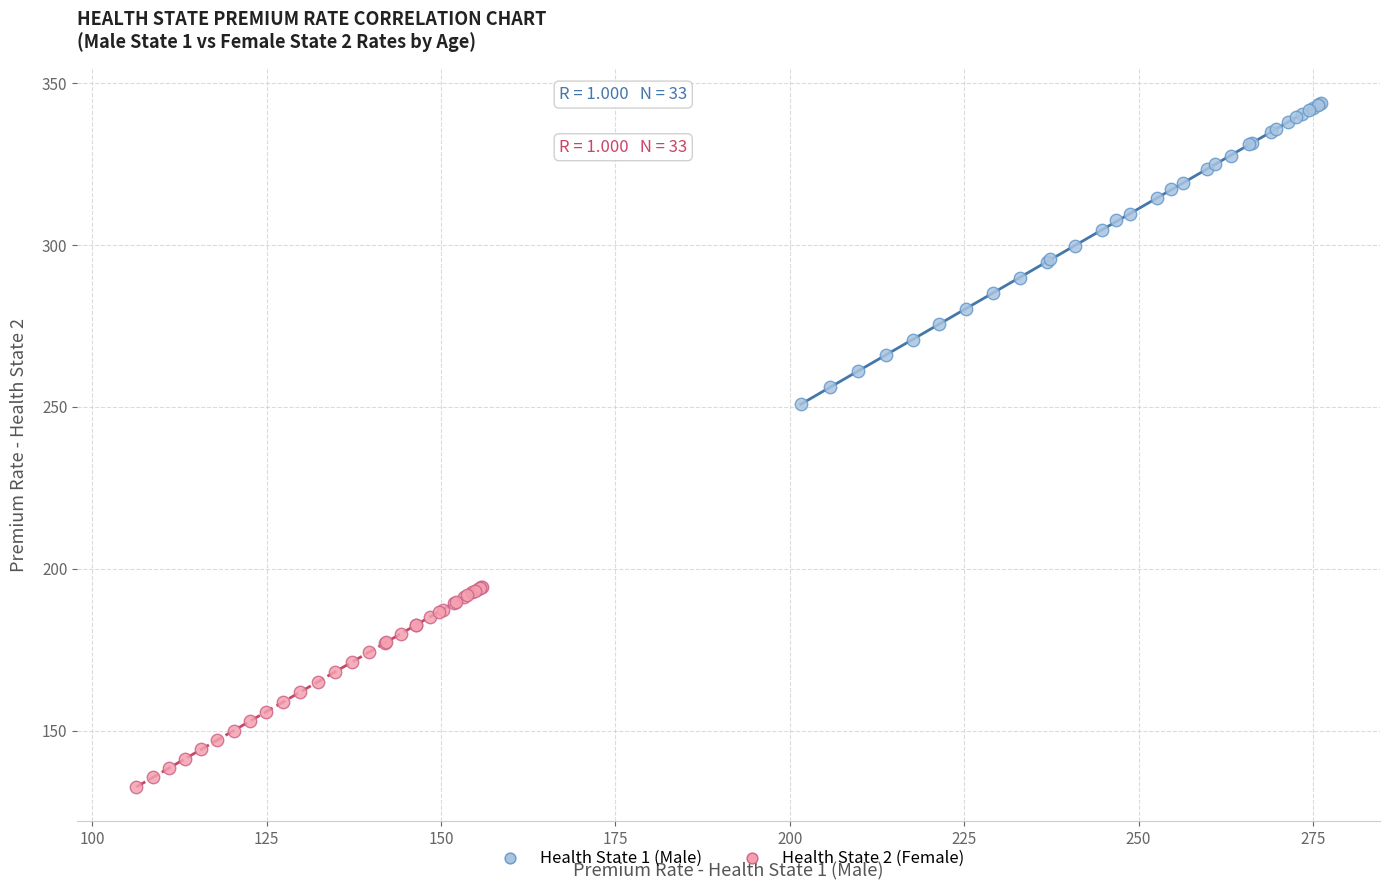

Which series contains the lowest Y value?

Health State 2 (Female)